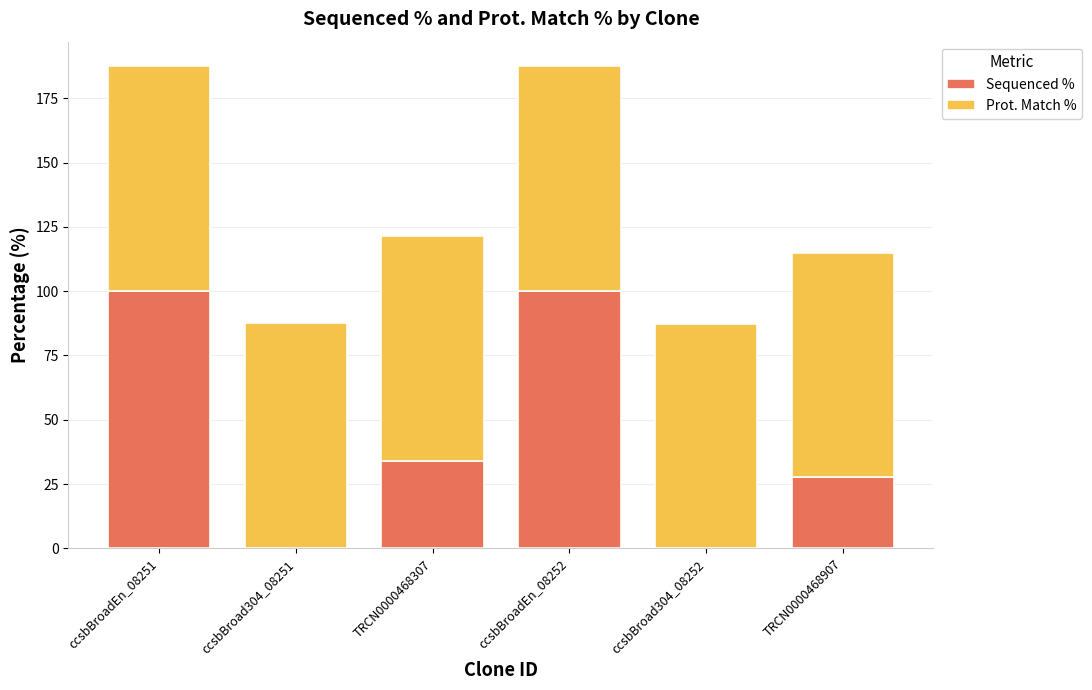

What is the highest value of the Sequenced % series?

100.0